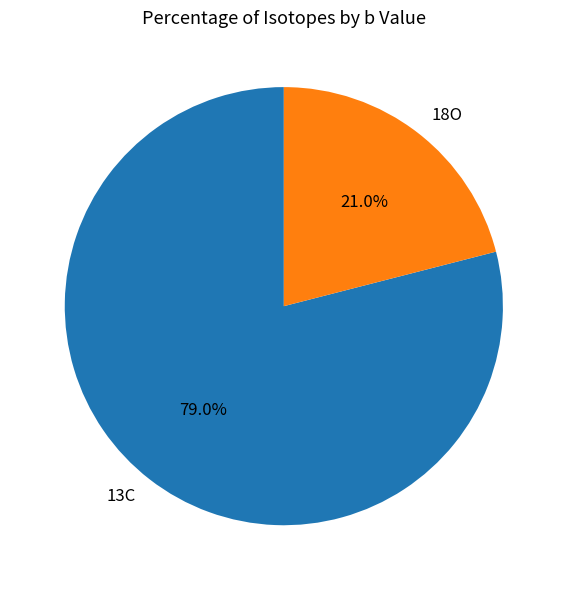

Count the number of slices in the pie.

2